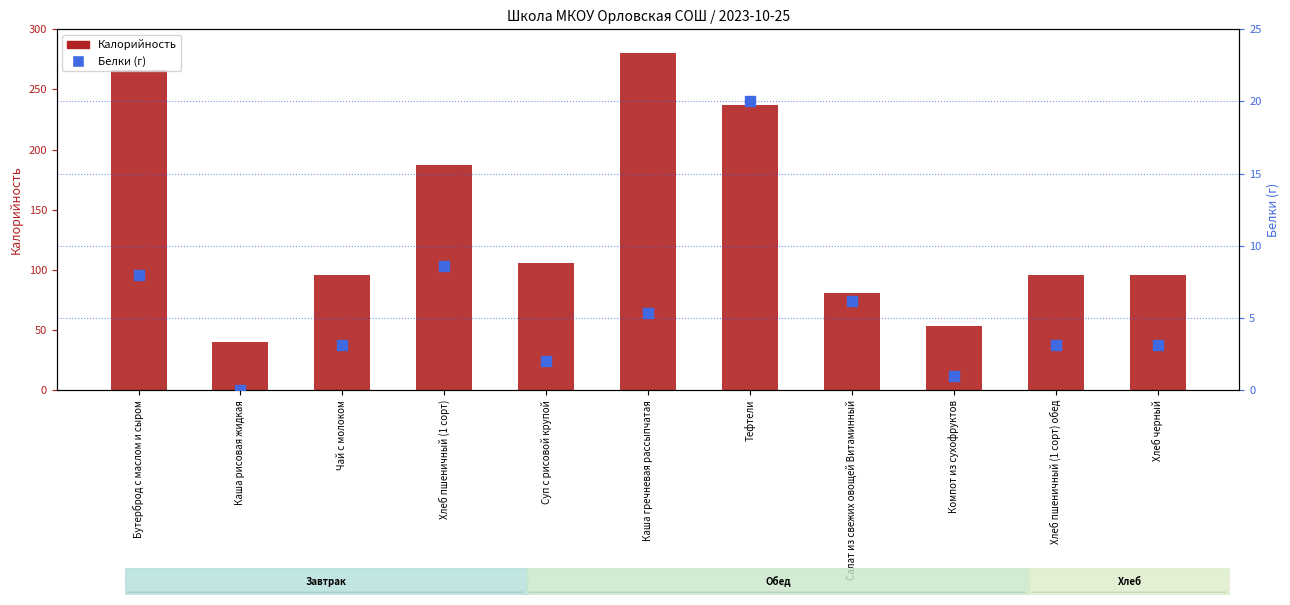

At how many categories does at least one series exceed 278?

1